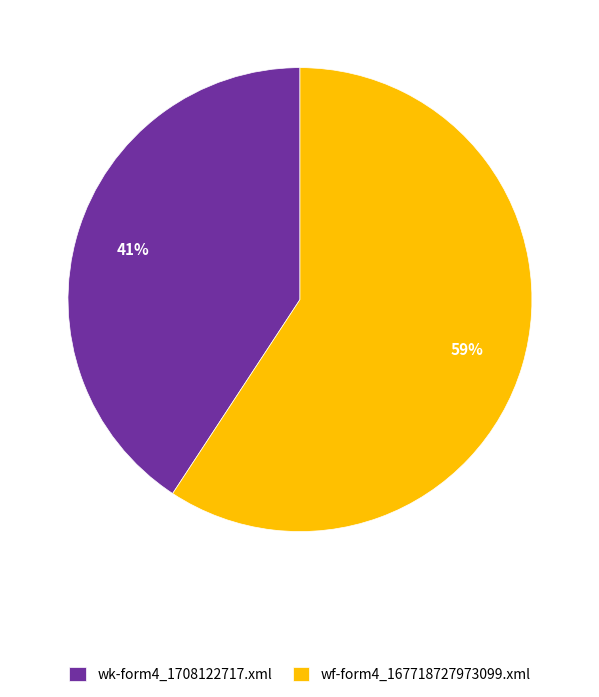

To the nearest percent, what portion does wk-form4_1708122717.xml represent?

41%